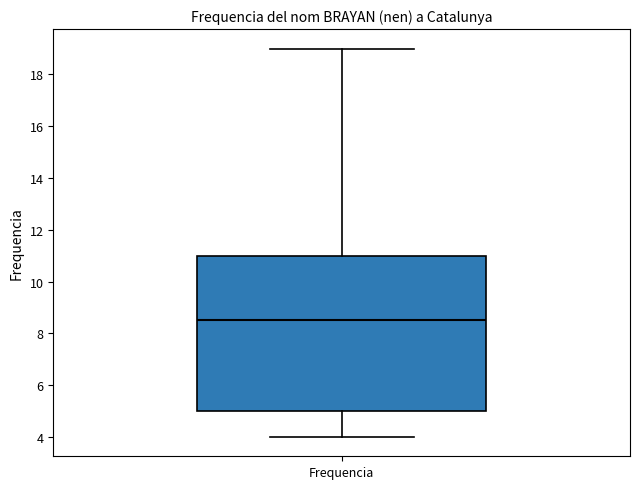

Read this box plot against the y-axis: the position of the median line, the range covered by the box, and the ends of both whiskers. The values are not printed on the chart, so give them approximately, as read against the axis.

median 8.6, box 5.0 to 11.0, whiskers 4.0 to 19.0